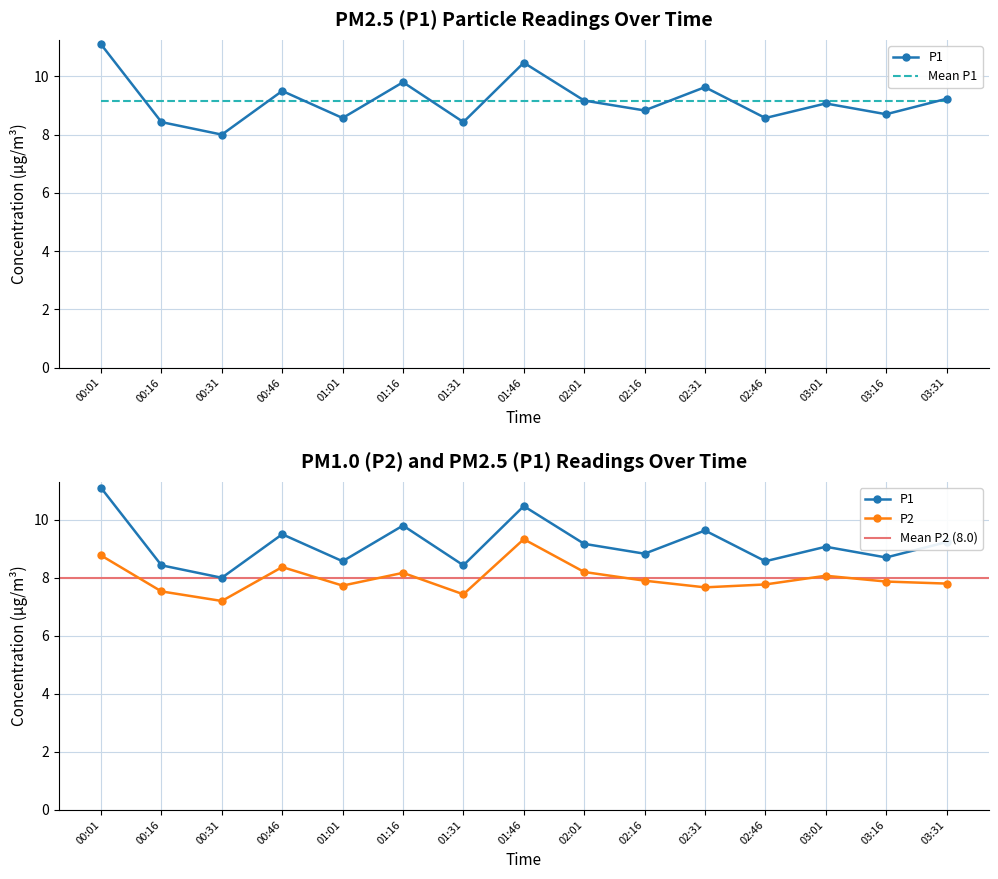

At how many categories does at least one series exceed 10?

2